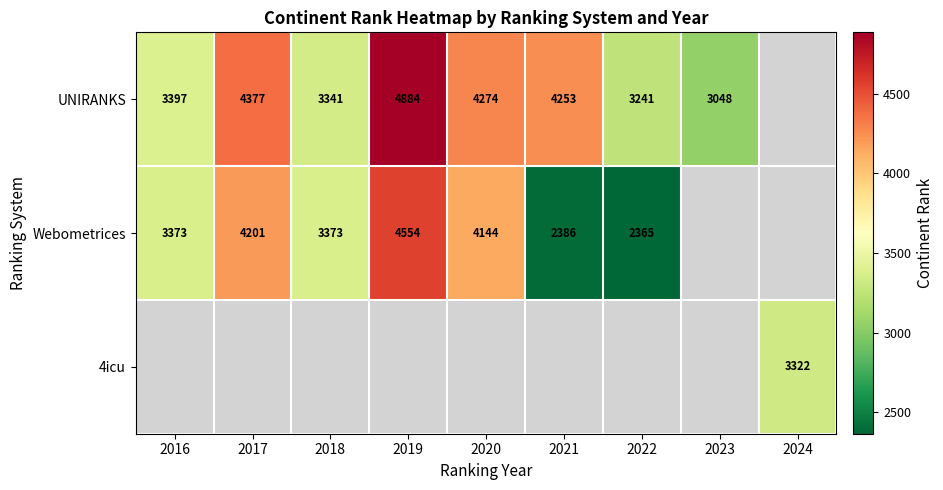

Is it true that Webometrices equals 2118 at 2018?

False